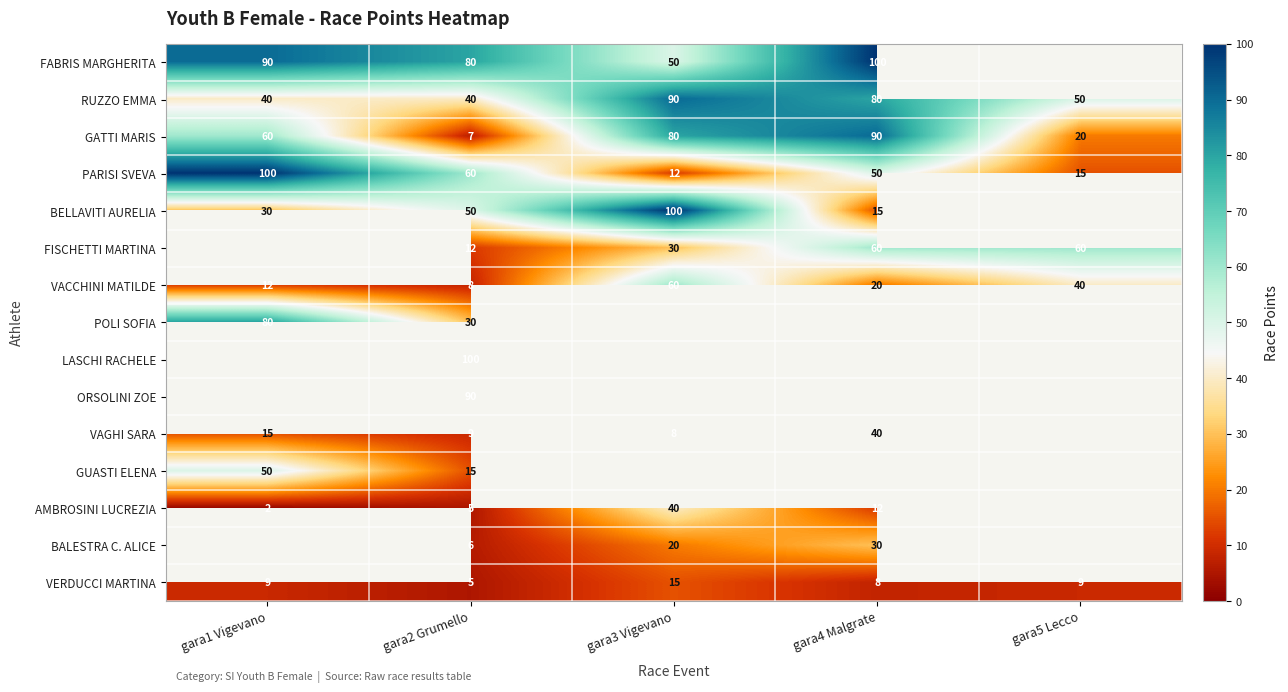

Is it true that AMBROSINI LUCREZIA equals 5 at gara2 Grumello?

True